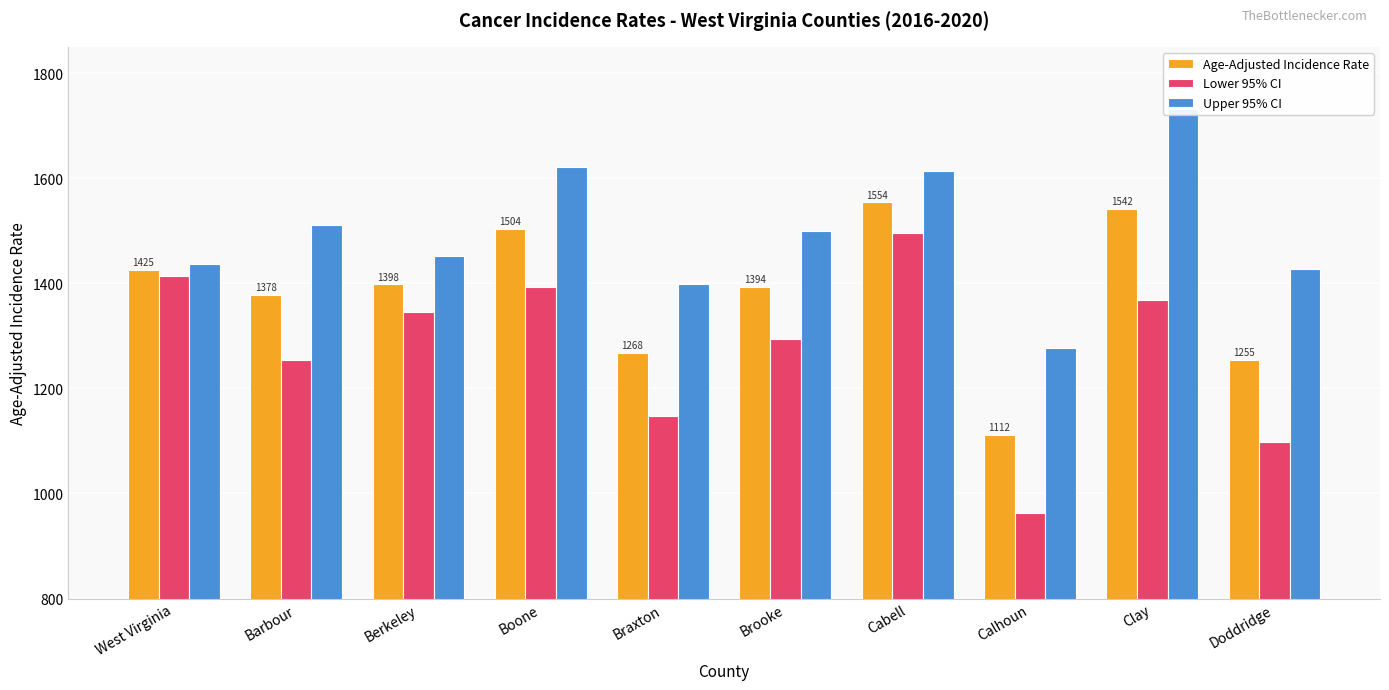

How many groups of bars are there?

10